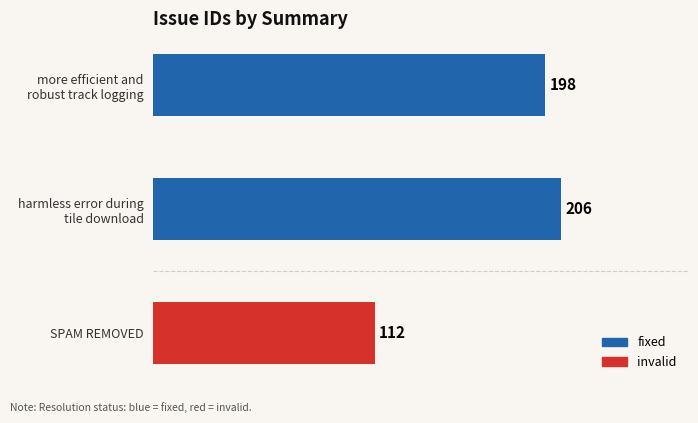

What is the minimum value shown in the chart?

112